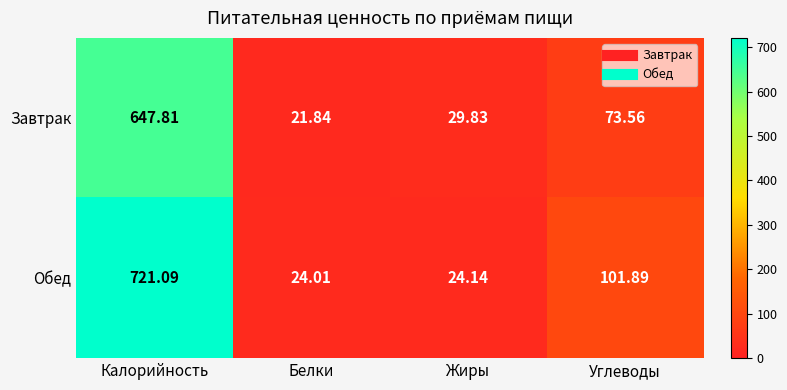

What is the total value across all series at Калорийность?

1368.9